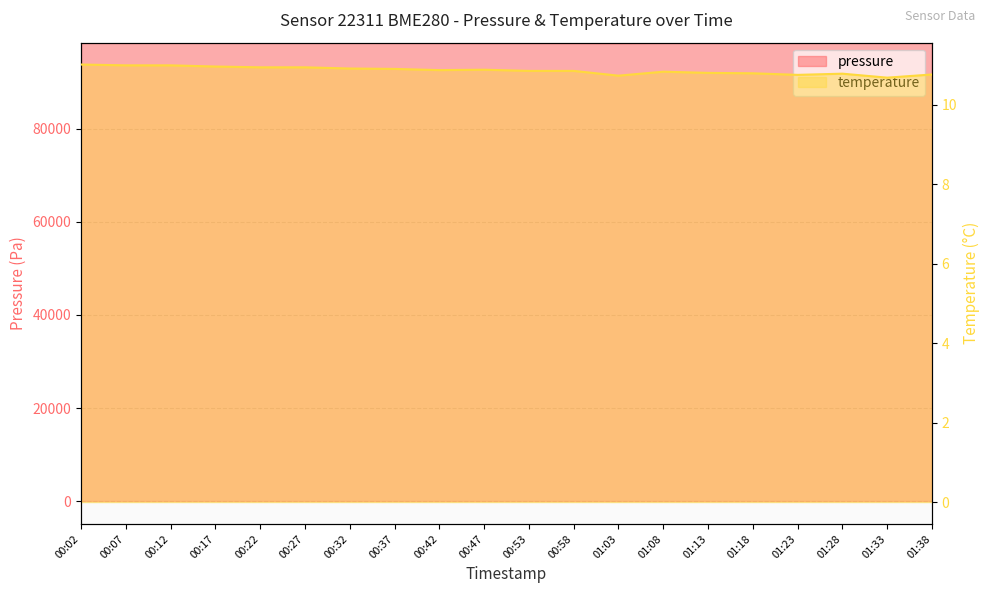

Reading left to right, extract all data points from this chart.

pressure: 98508.8	98497.7	98500.3	98507.4	98498.9	98500.7	98504.4	98494.1	98490.0	98478.6	98484.1	98478.9	98464.3	98491.2	98491.5	98489.9	98489.3	98503.8	98477.0	98495.3
temperature: 11.0	11.0	11.0	11.0	10.9	10.9	10.9	10.9	10.9	10.9	10.8	10.8	10.7	10.8	10.8	10.8	10.8	10.8	10.7	10.8